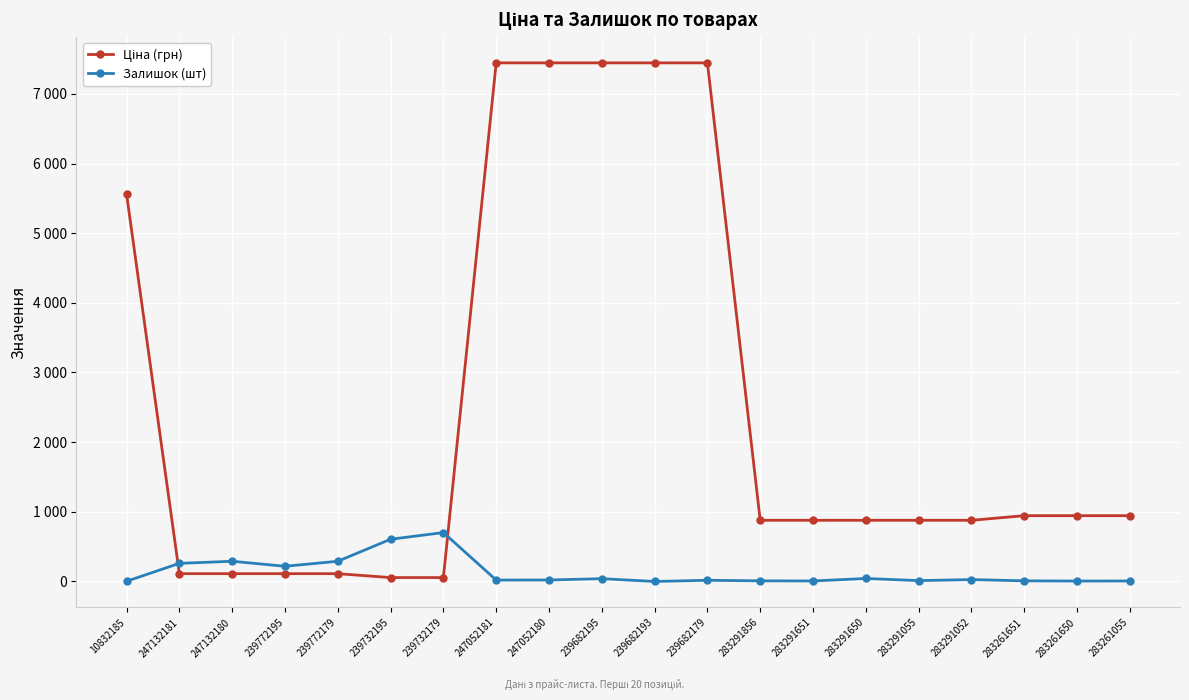

Is it true that Ціна (грн) equals 5560.3 at 10832185?

True